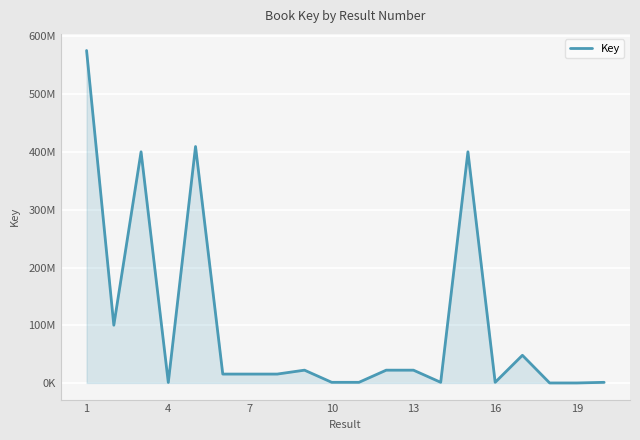

Does the chart have visible grid lines?

Yes